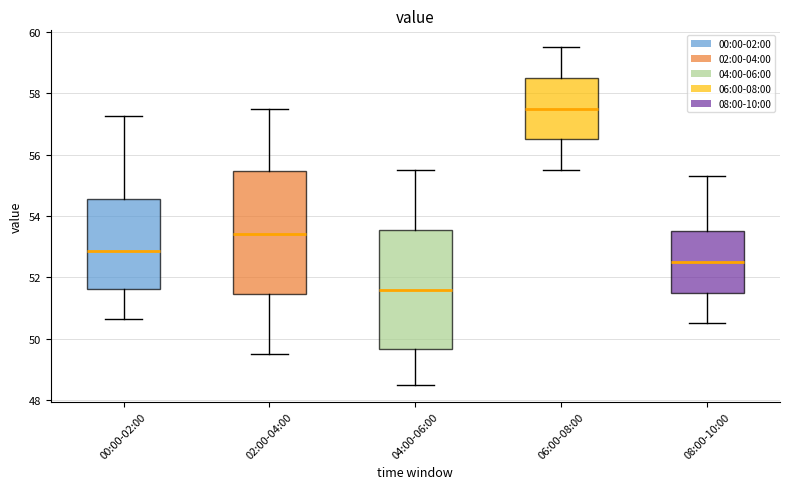

Reading left to right, transcribe this box plot: for each box, give where its median line is, the range the box spans, and where its two whiskers end, as read against the y-axis. The values are not printed on the chart, so give them approximately, as read against the axis.

00:00-02:00: median 52.8, box 51.6 to 54.6, whiskers 50.6 to 57.2
02:00-04:00: median 53.4, box 51.4 to 55.4, whiskers 49.6 to 57.6
04:00-06:00: median 51.6, box 49.6 to 53.6, whiskers 48.6 to 55.6
06:00-08:00: median 57.6, box 56.6 to 58.6, whiskers 55.6 to 59.6
08:00-10:00: median 52.6, box 51.6 to 53.6, whiskers 50.6 to 55.4